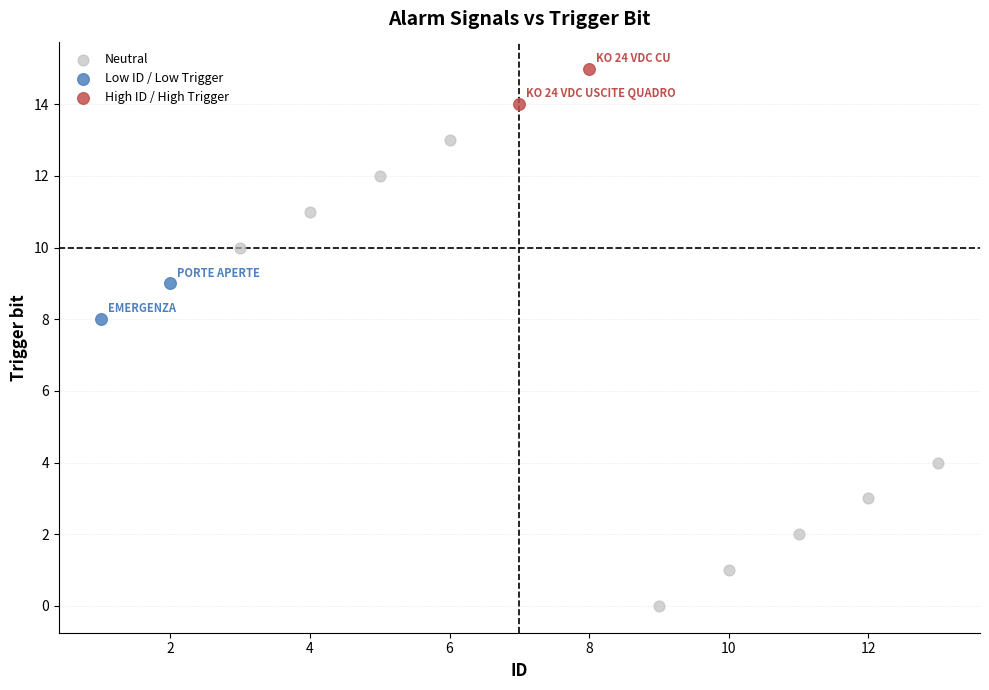

What are all the series names shown in the legend?

Neutral, Low ID / Low Trigger, High ID / High Trigger